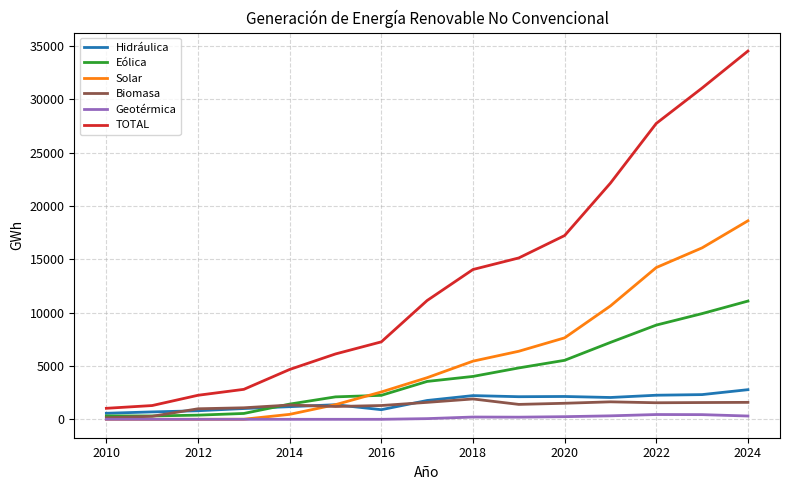

Which series has the widest spread of values?

TOTAL